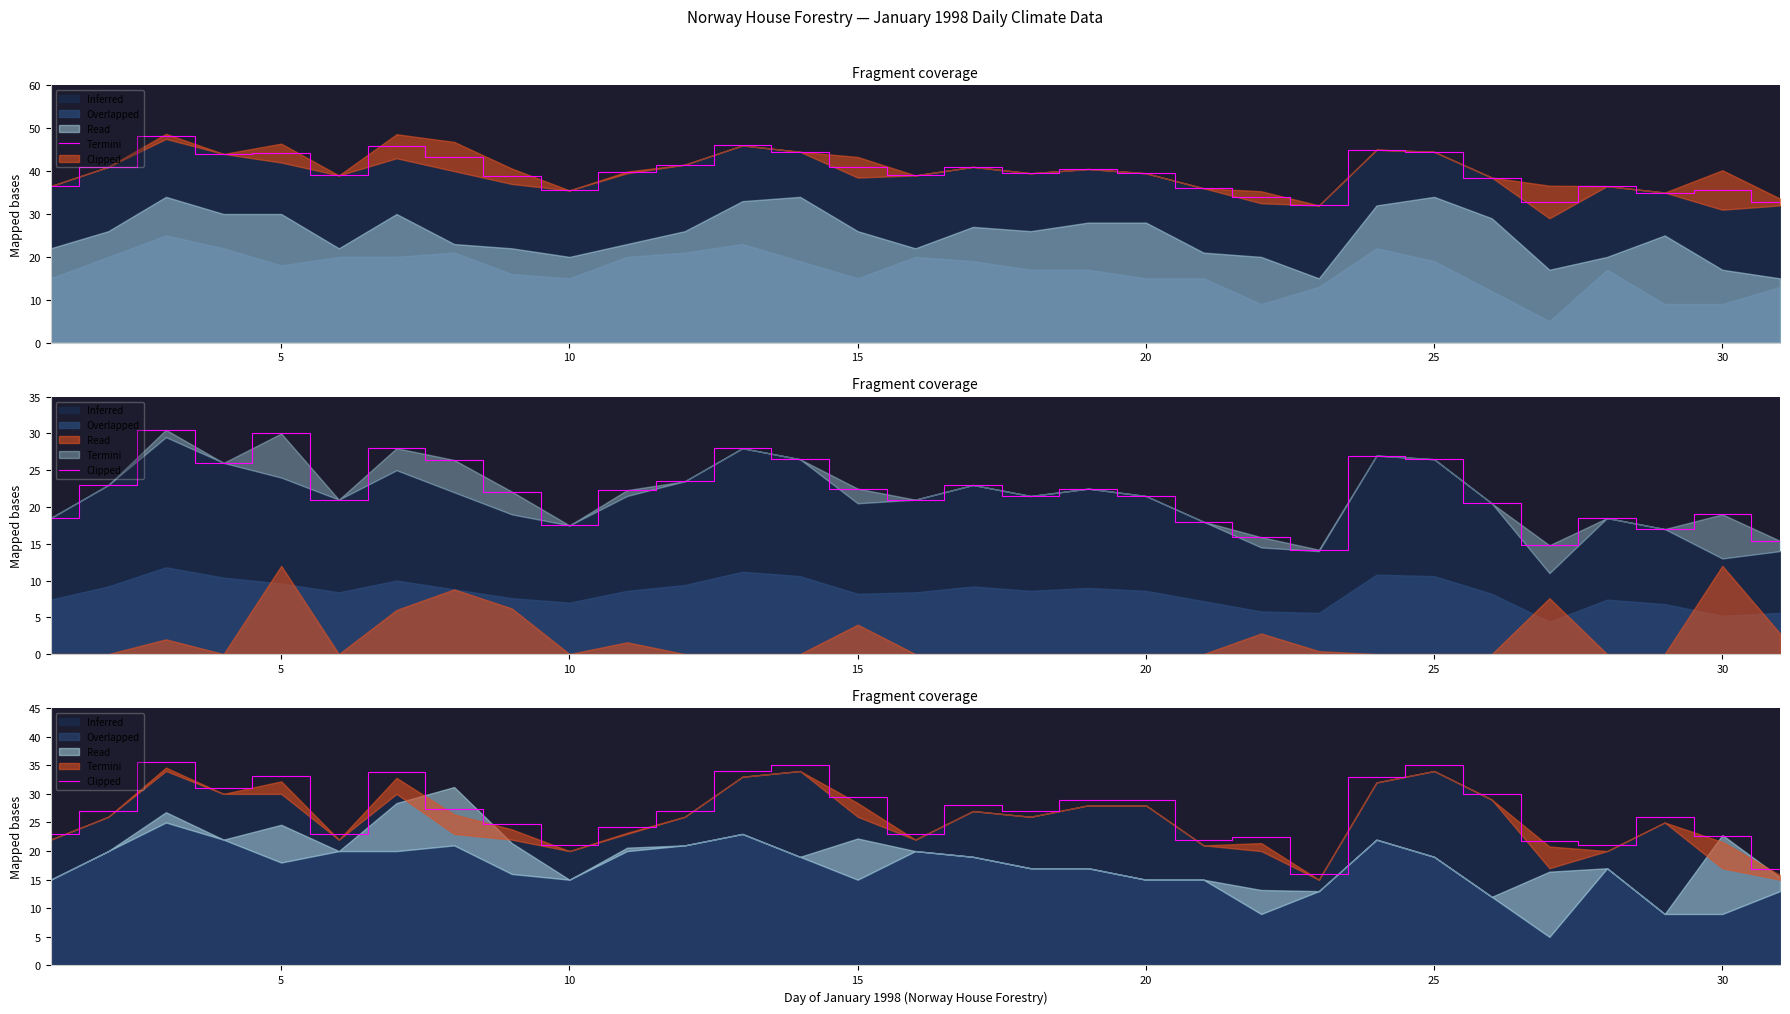

What is the difference between the maximum and minimum values?

19.6